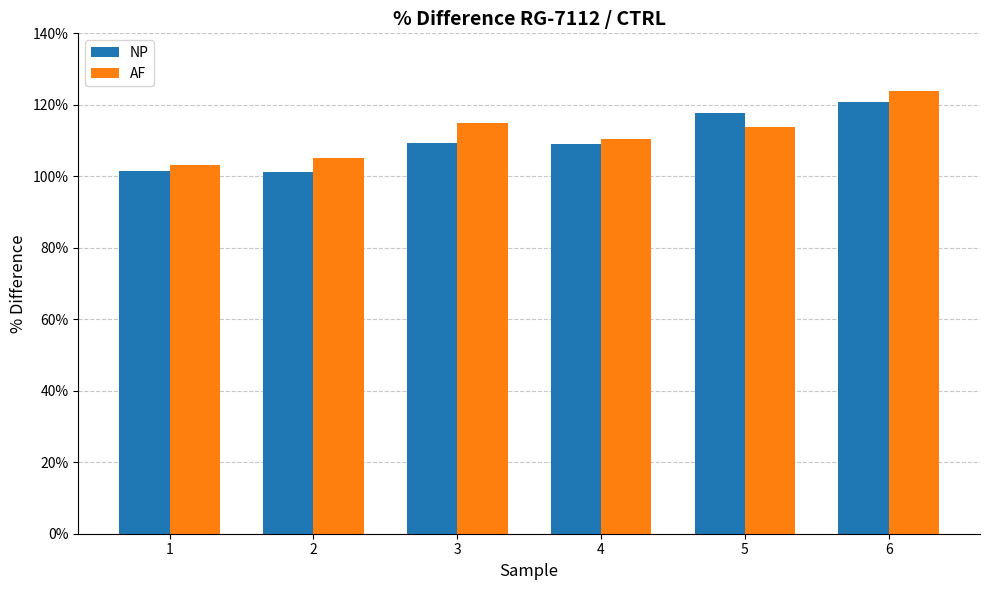

What are all the series names shown in the legend?

NP, AF